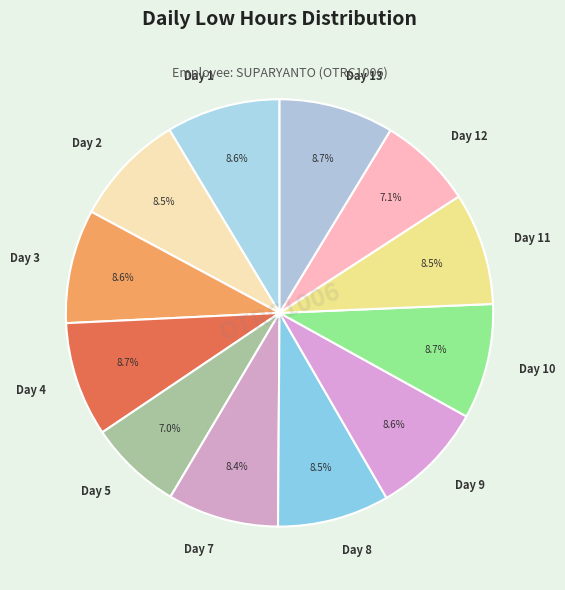

Combined, do Day 13 and Day 2 account for over 50%?

No